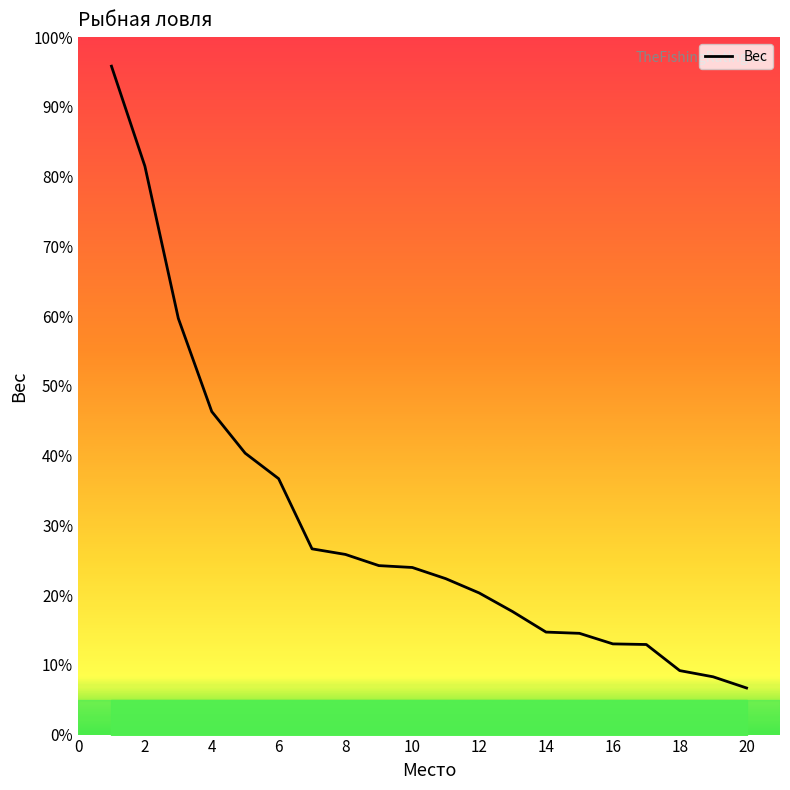

How many values are below 287?

10